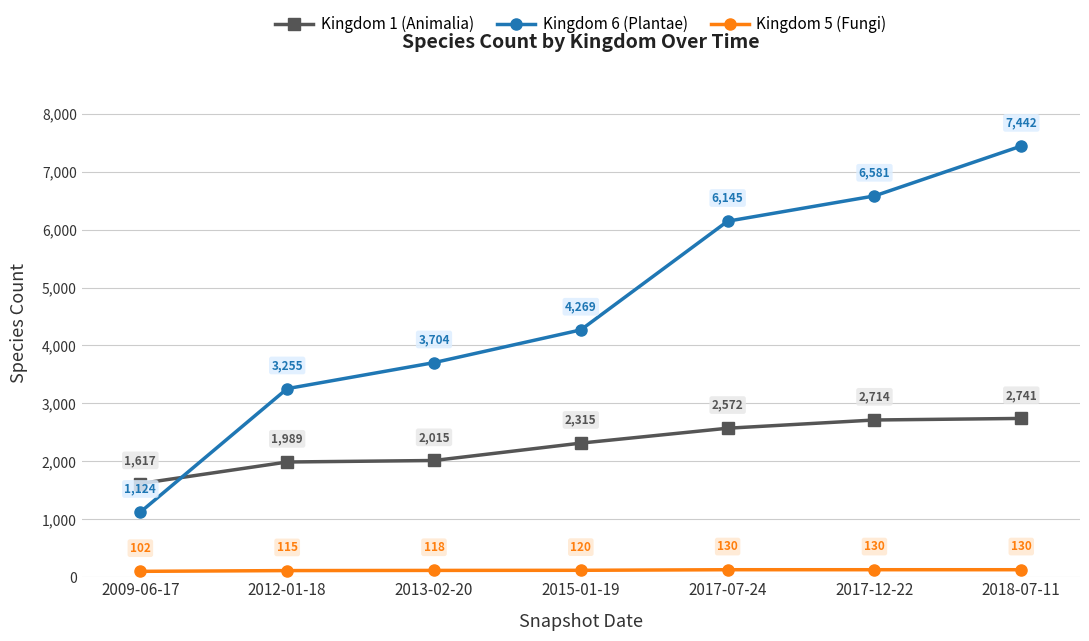

How many lines are shown in the chart?

3